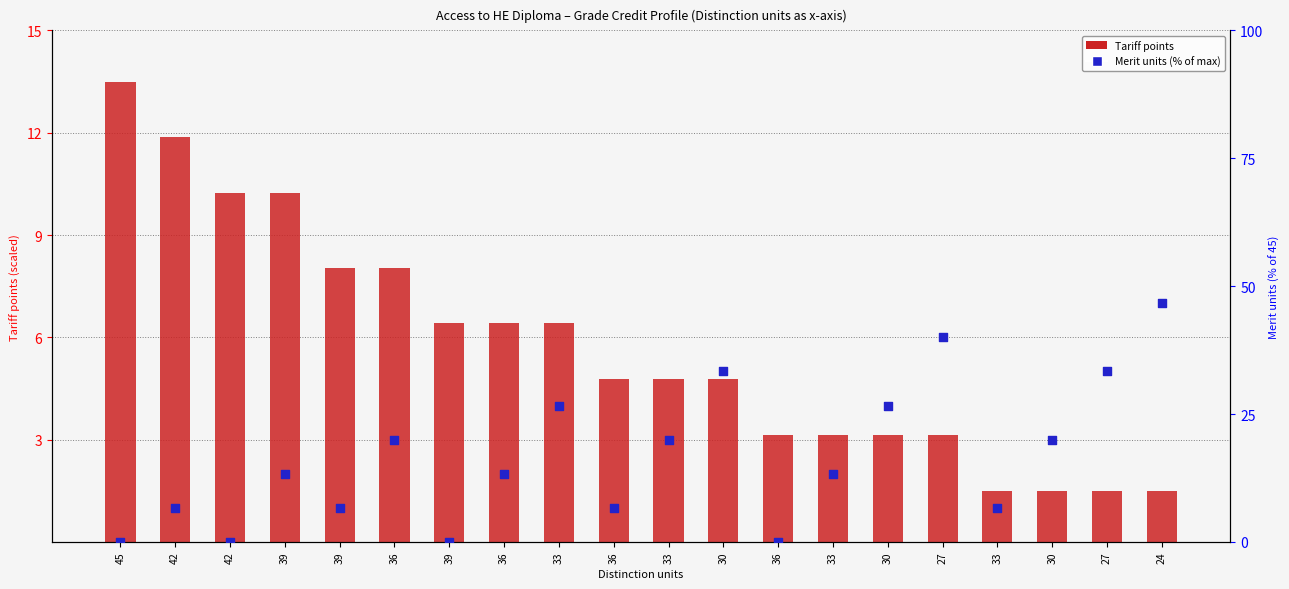

Which series has the largest Y range (max minus min)?

Merit units (% of max)